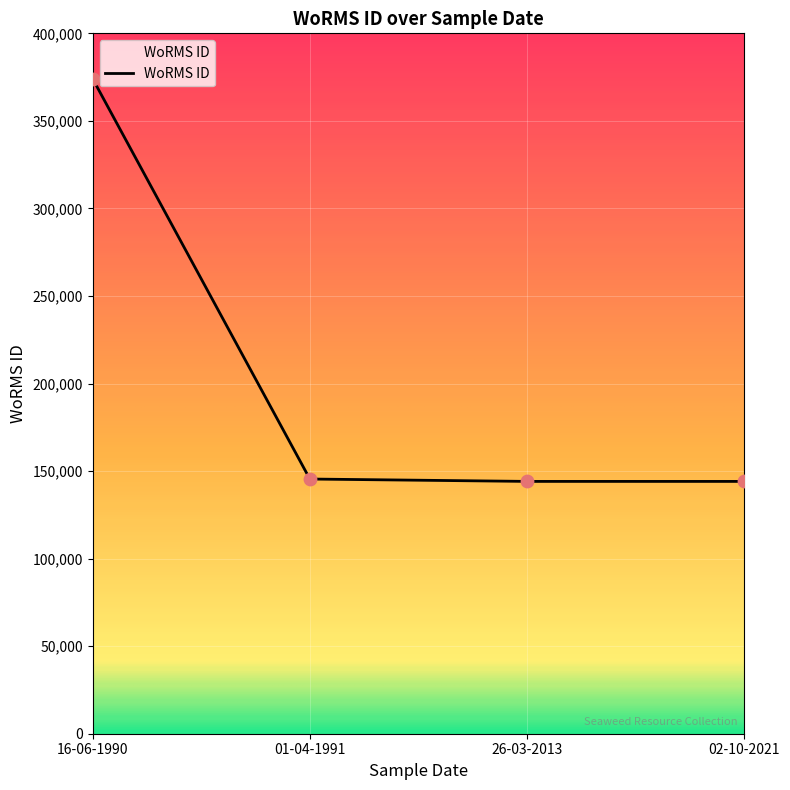

Between 16-06-1990 and 02-10-2021, which is larger?

16-06-1990